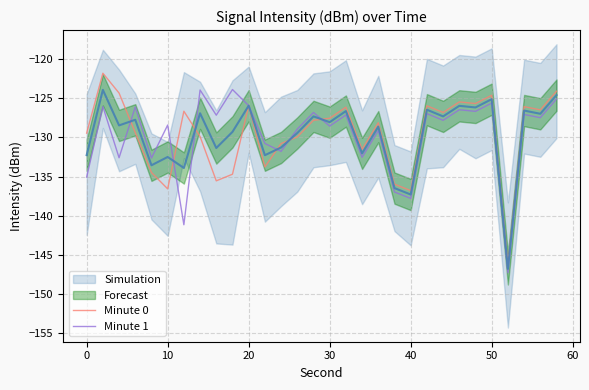

What is the difference between the second highest and second lowest values in the Minute 1 series?

17.2